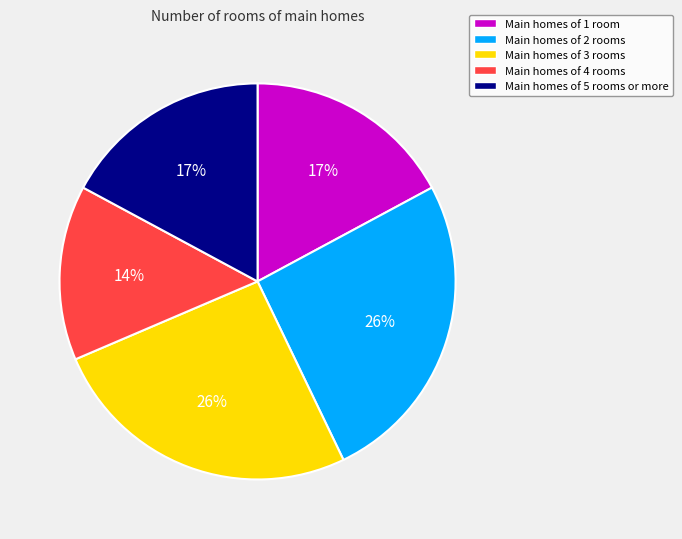

Does any single category account for the majority?

No